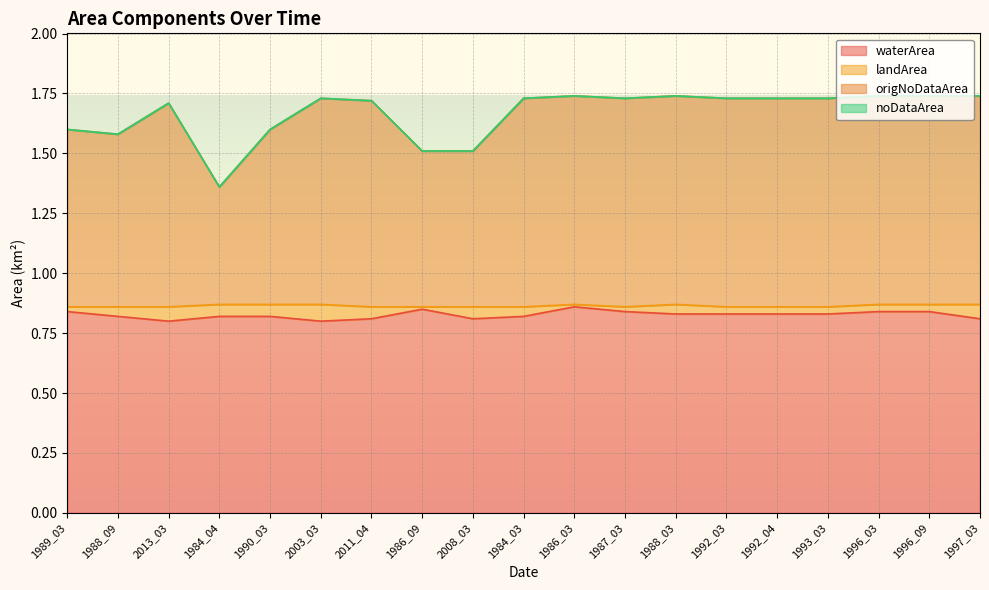

True or false: waterArea has a value of 0.8 at 1997_03.

True